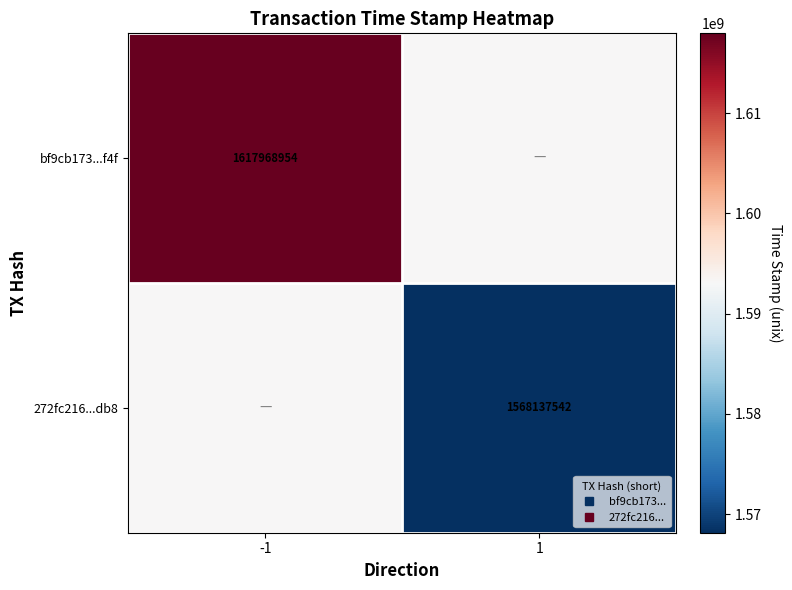

At 1, list the series in order from smallest to largest.

272fc216...db8, bf9cb173...f4f